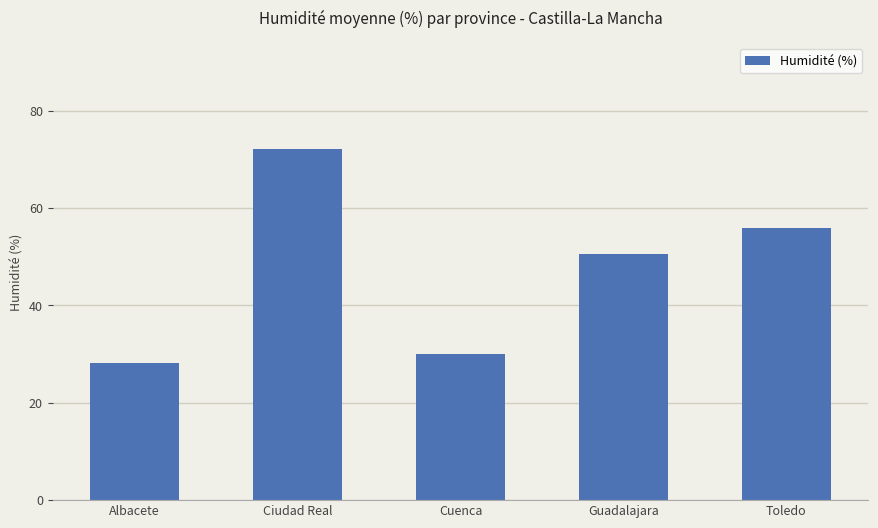

What position from the right is Toledo?

1